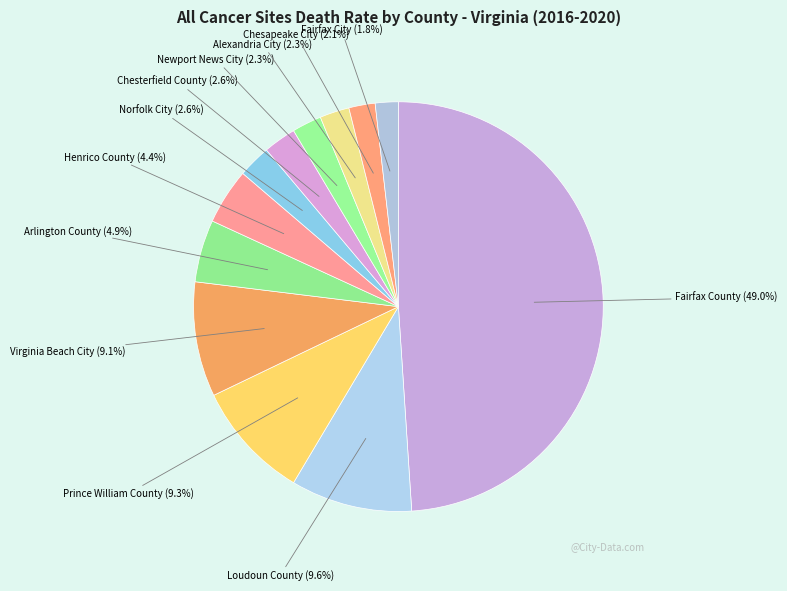

What portion of the pie excludes Prince William County?

90.7%